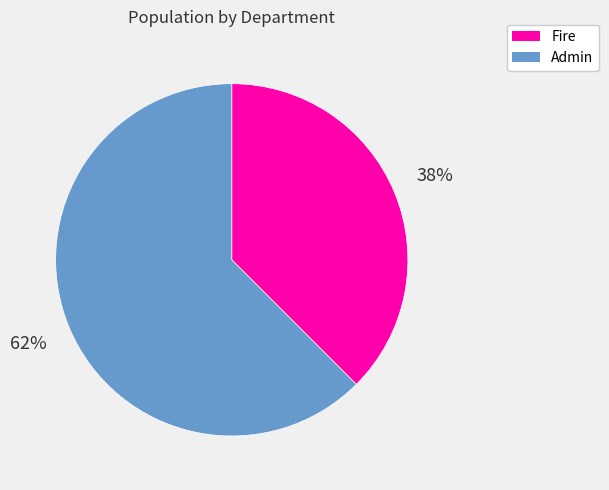

Do Admin and Fire together represent more than half of the pie?

Yes